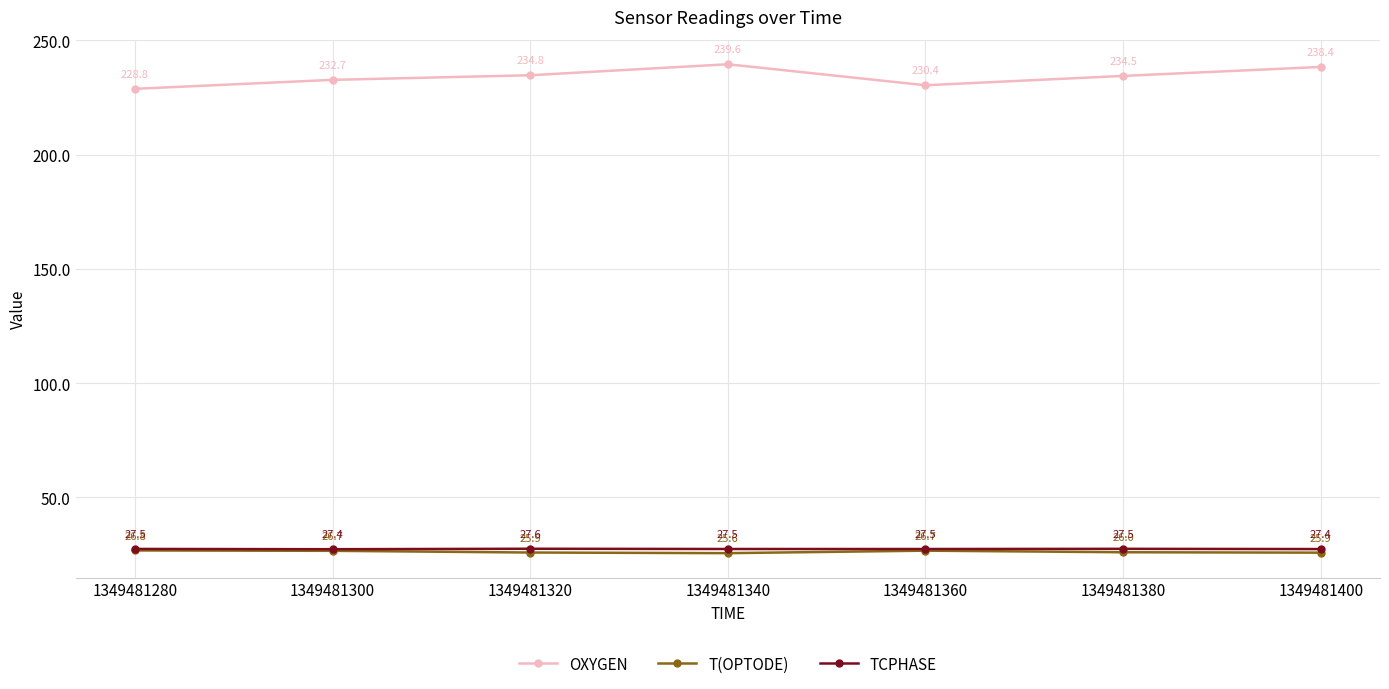

At which category does the chart reach its peak across all series?

1349481340